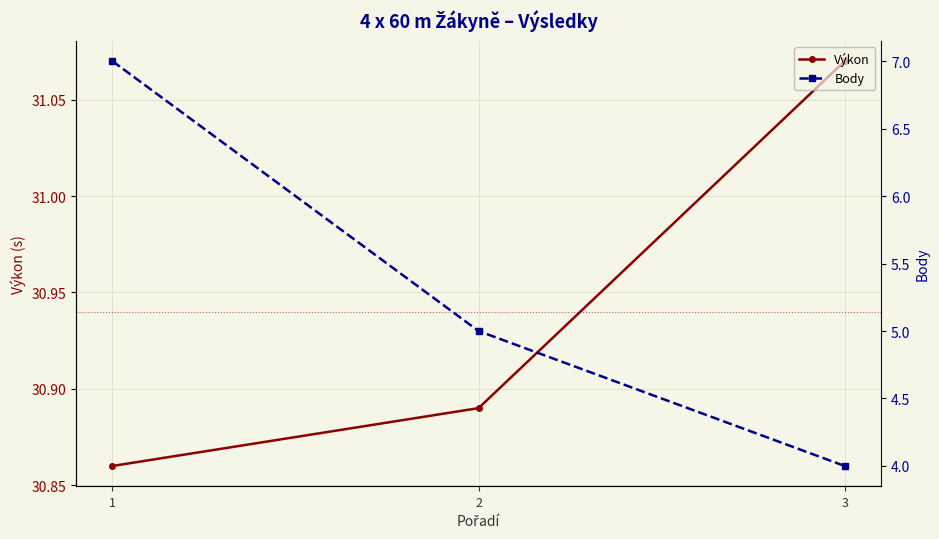

What is the difference between the maximum and minimum values in the Body series?

3.0